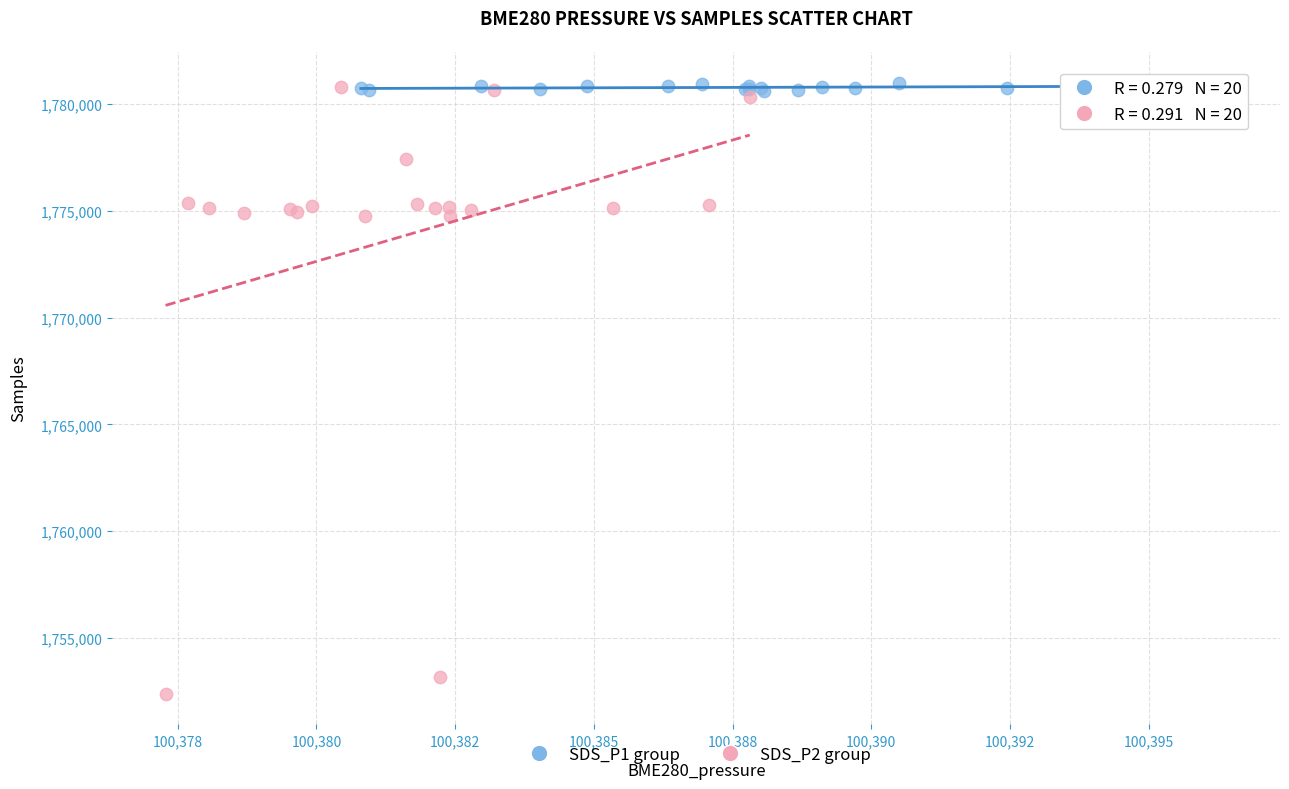

Which series contains the lowest Y value?

SDS_P2 group